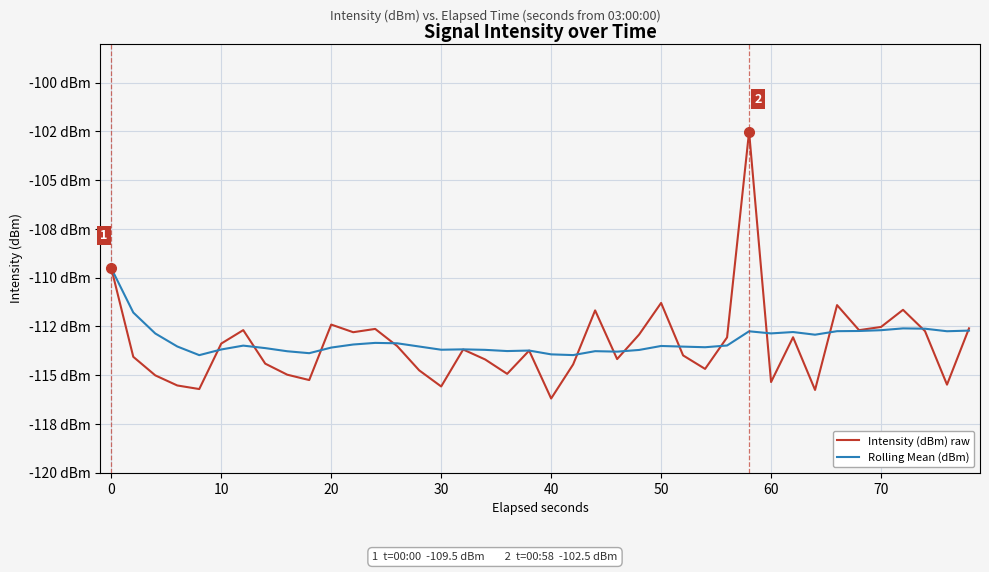

What are all the series names shown in the legend?

Intensity (dBm) raw, Rolling Mean (dBm)